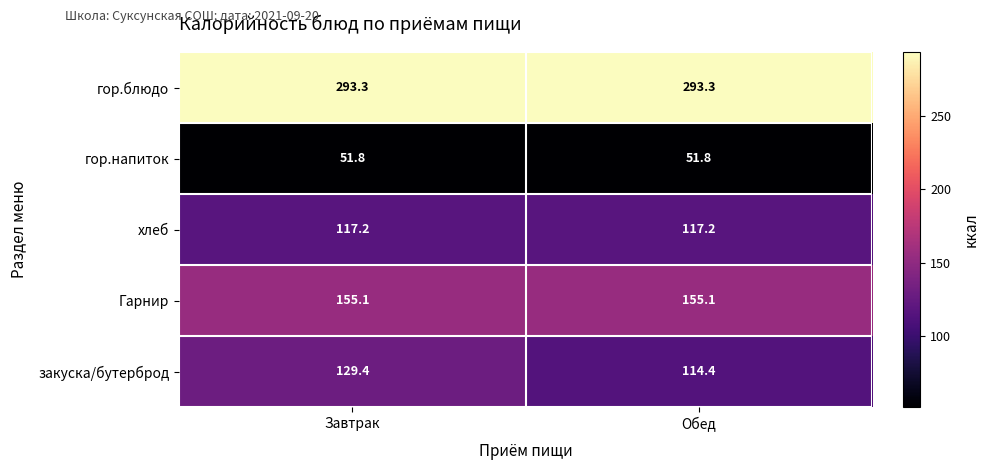

Which series has the widest spread of values?

закуска/бутерброд